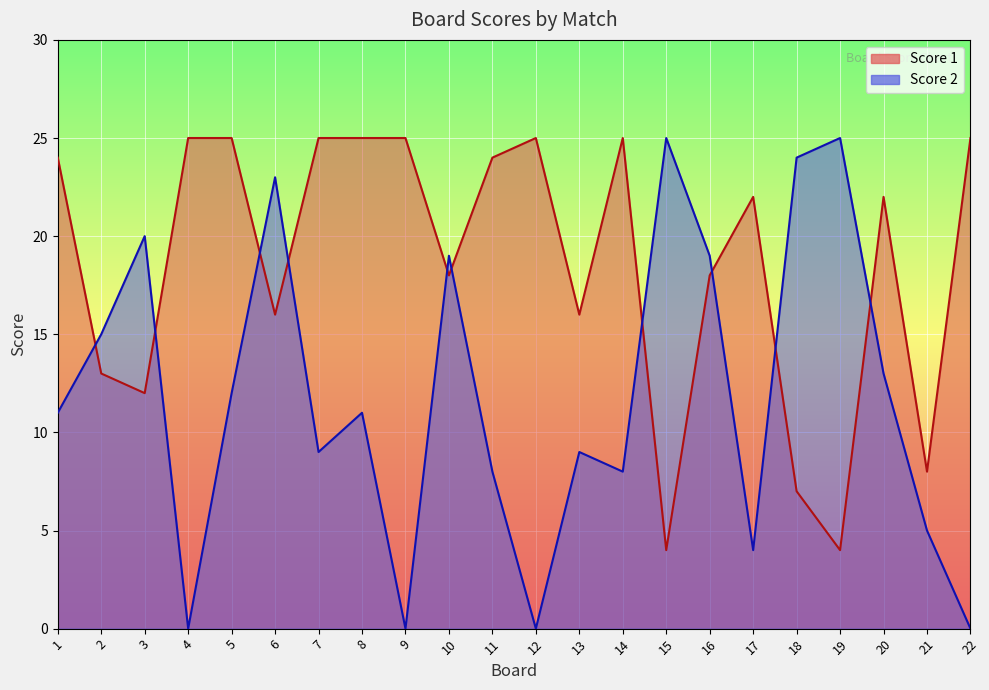

How many values in the Score 1 series are below 22?

10